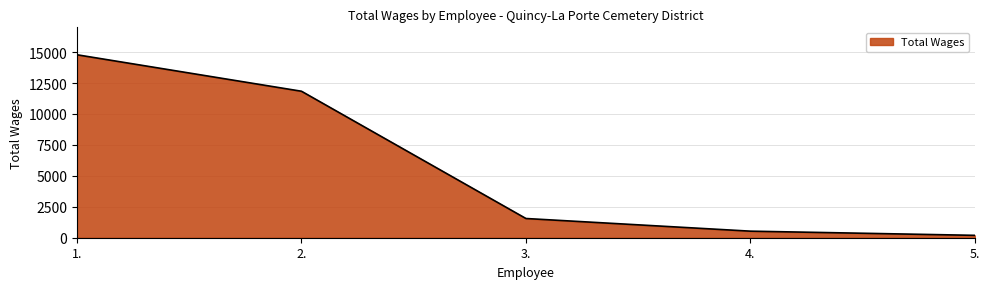

At which category does the chart reach its minimum across all series?

5.